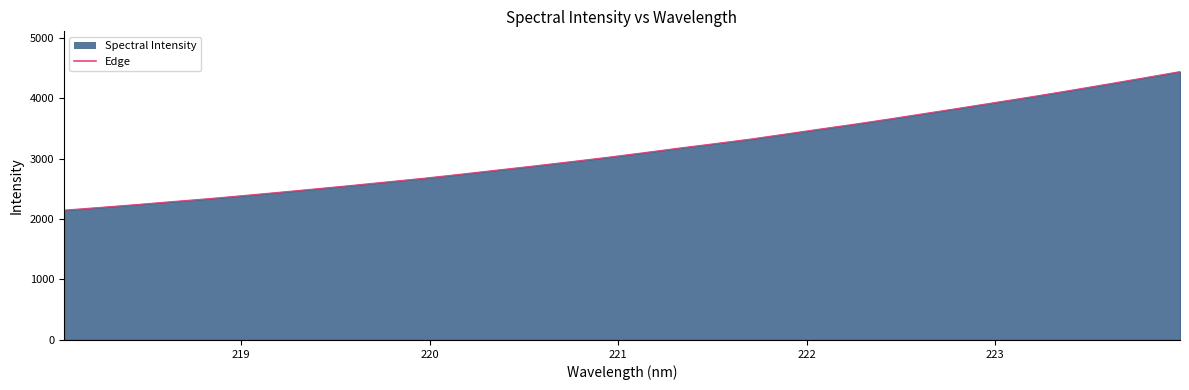

What is the minimum value shown in the chart?

2146.4